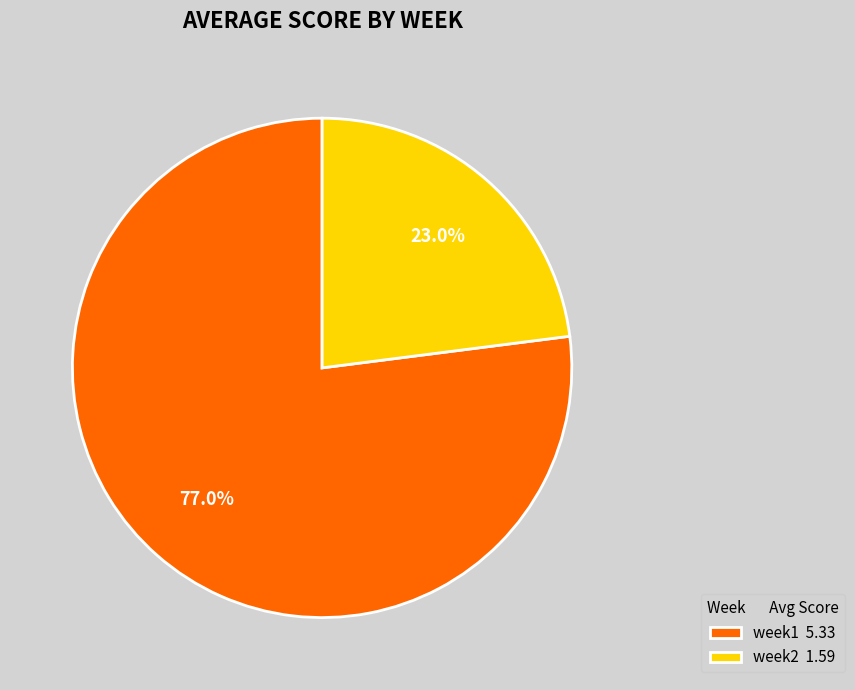

To the nearest percent, what percentage of the pie is week2?

23%